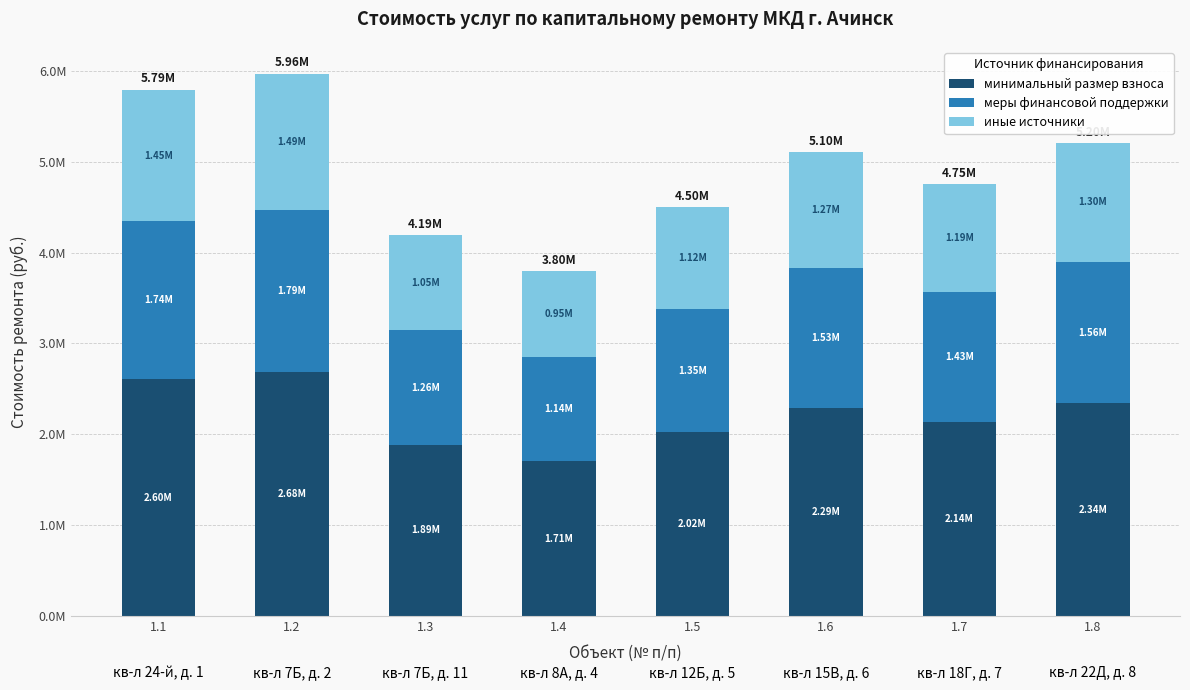

True or false: меры финансовой поддержки has a value of 2442903.6 at 1.1.

False